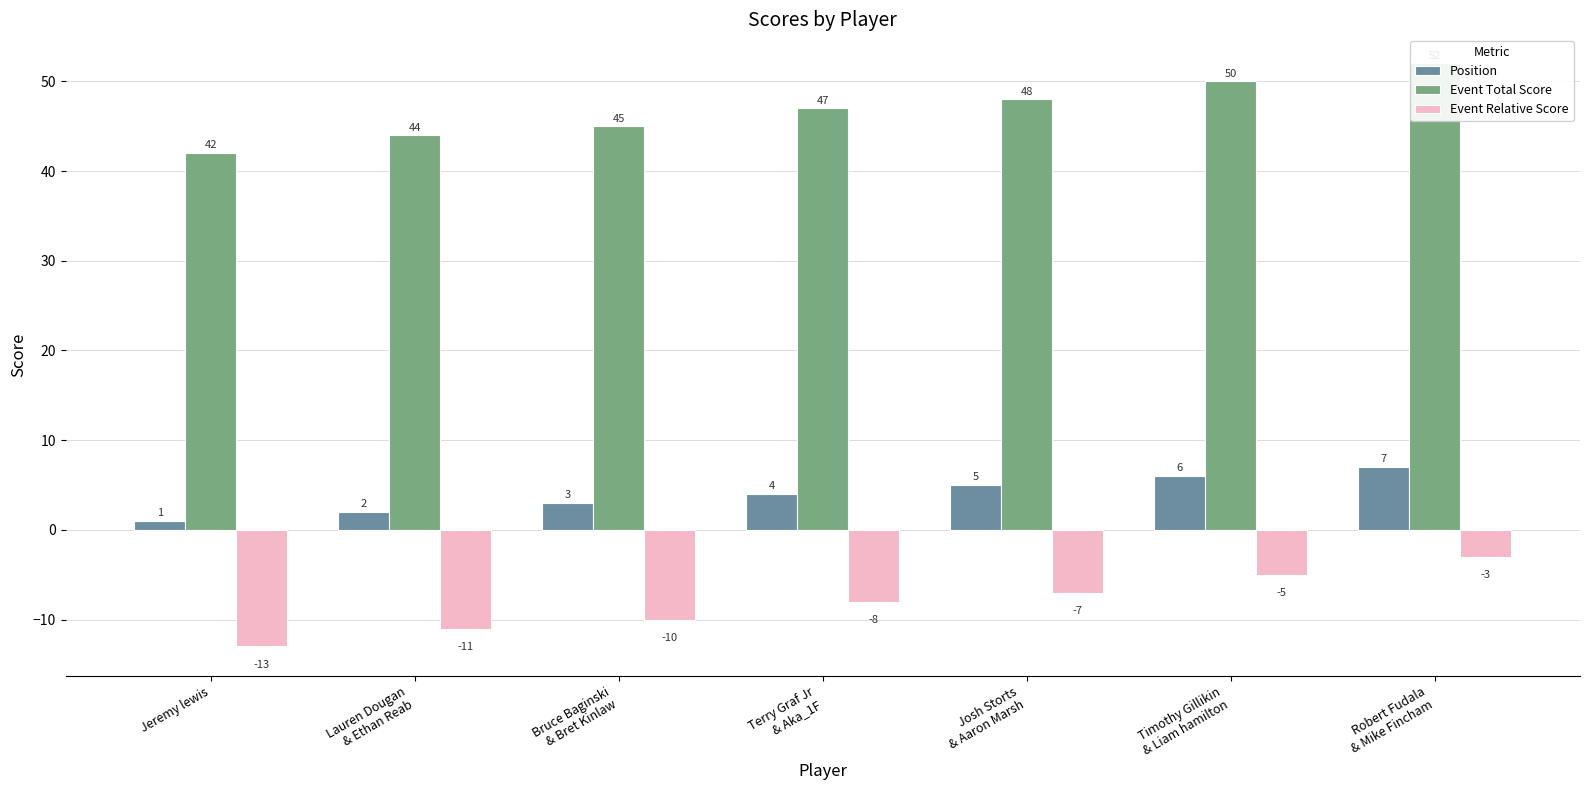

How many bars are there in each group?

3